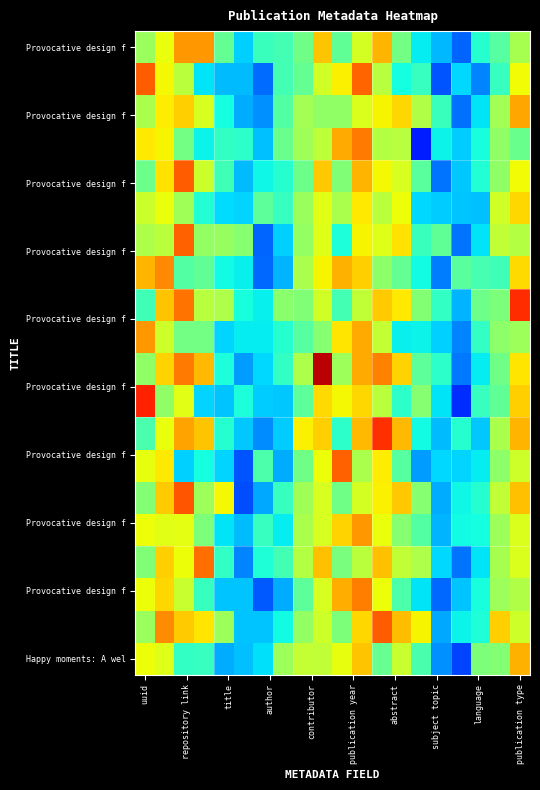

Count the number of categories in the chart.

20